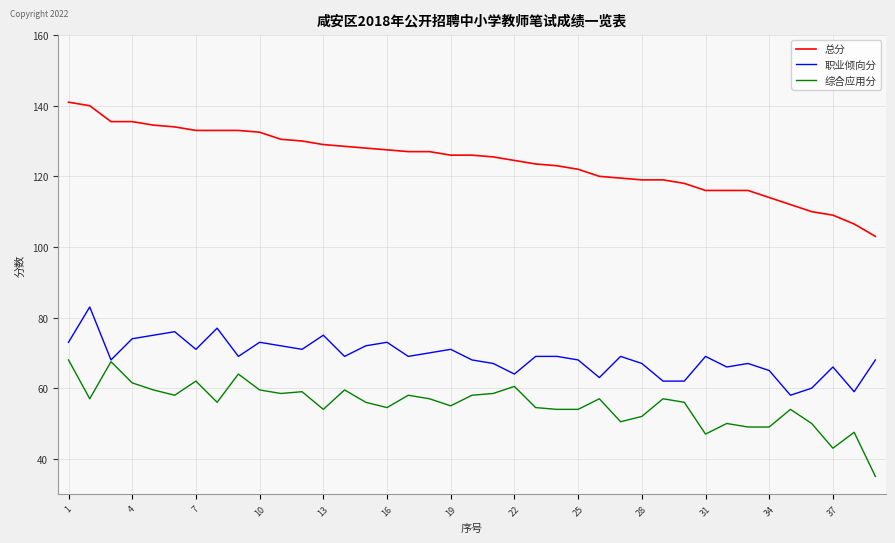

List the series in order of their peak value, highest first.

总分, 职业倾向分, 综合应用分